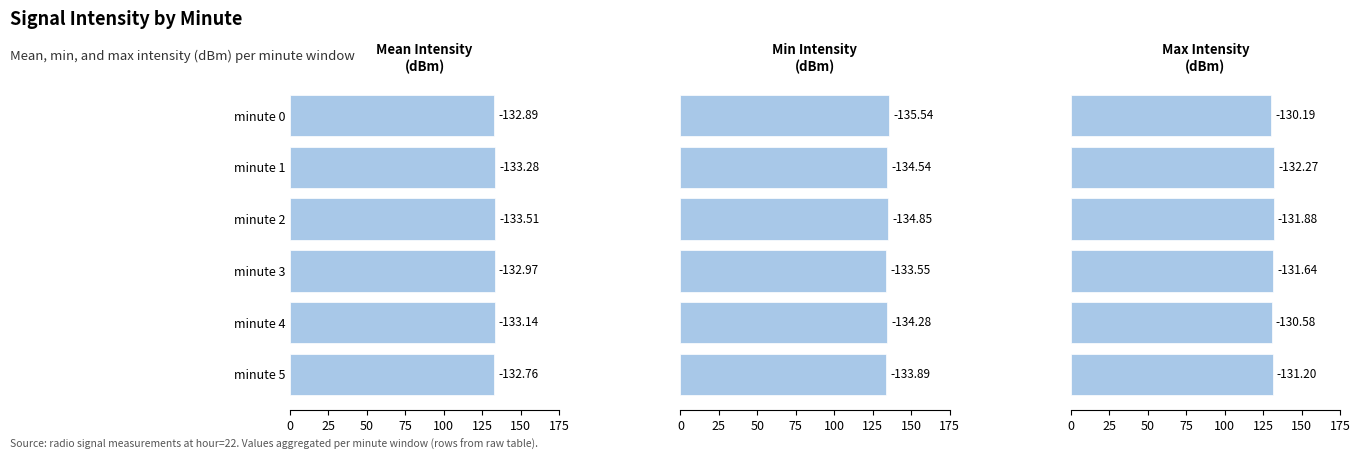

What is the difference between the maximum and minimum values in the Mean Intensity
(dBm) series?

0.8